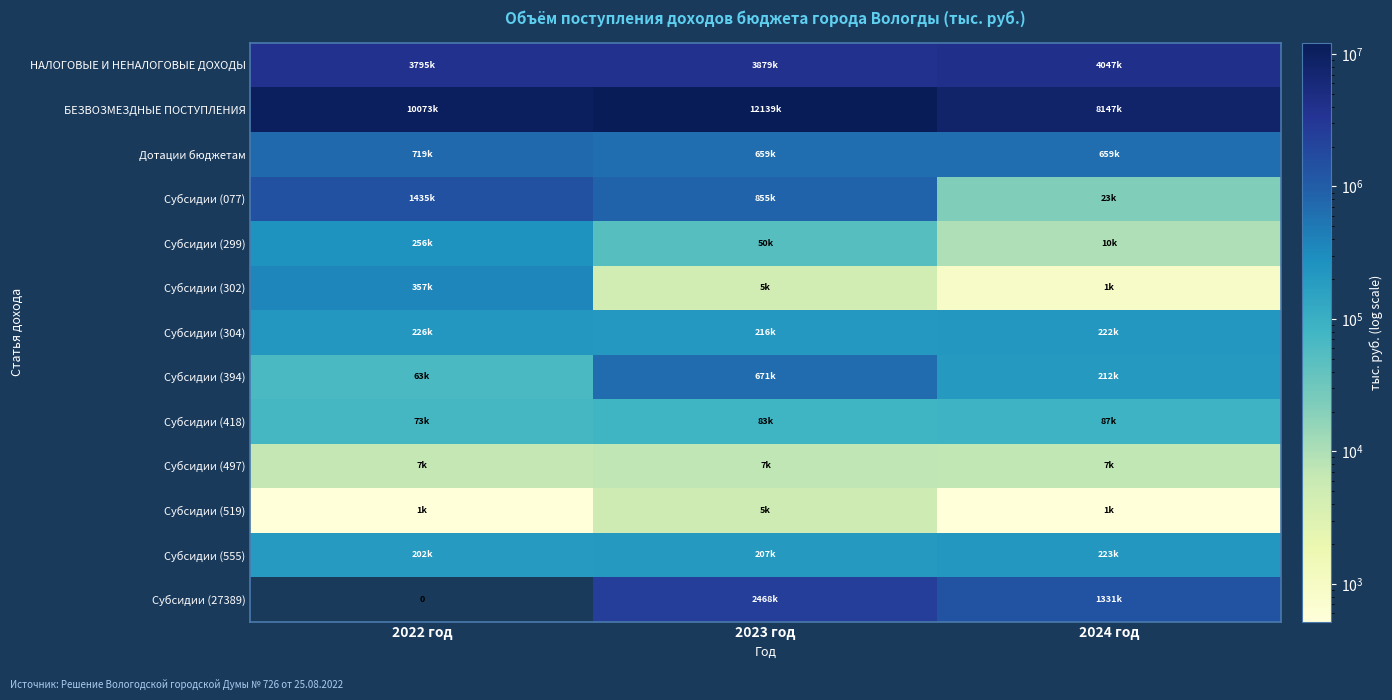

Which series has the largest range (max minus min)?

БЕЗВОЗМЕЗДНЫЕ ПОСТУПЛЕНИЯ